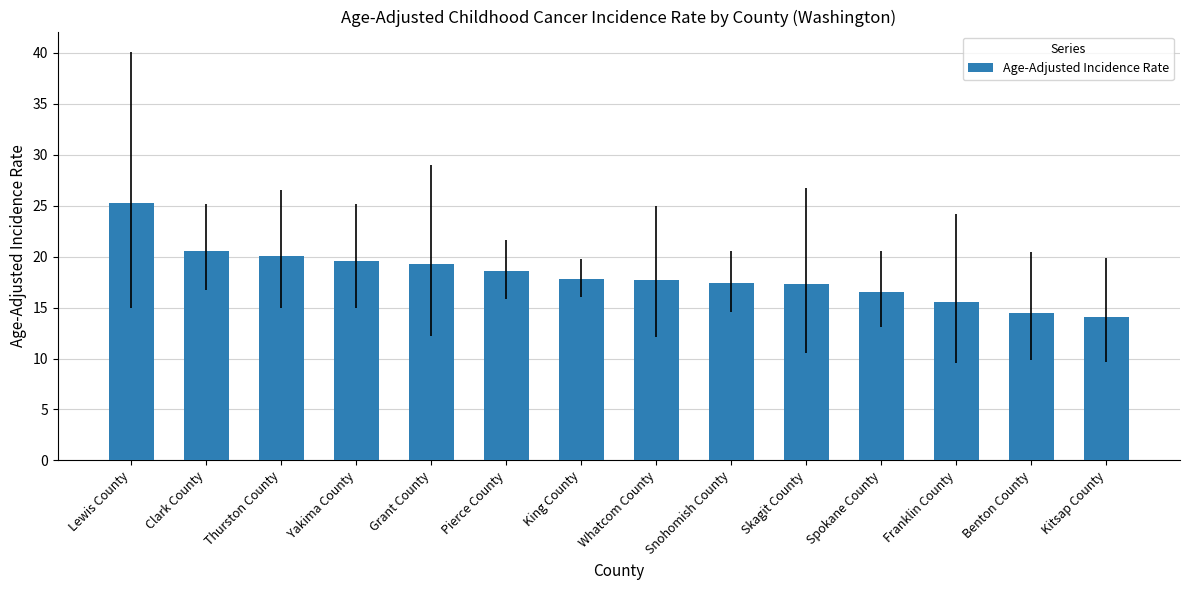

What is the sum of the values at Kitsap County and Skagit County?

31.4